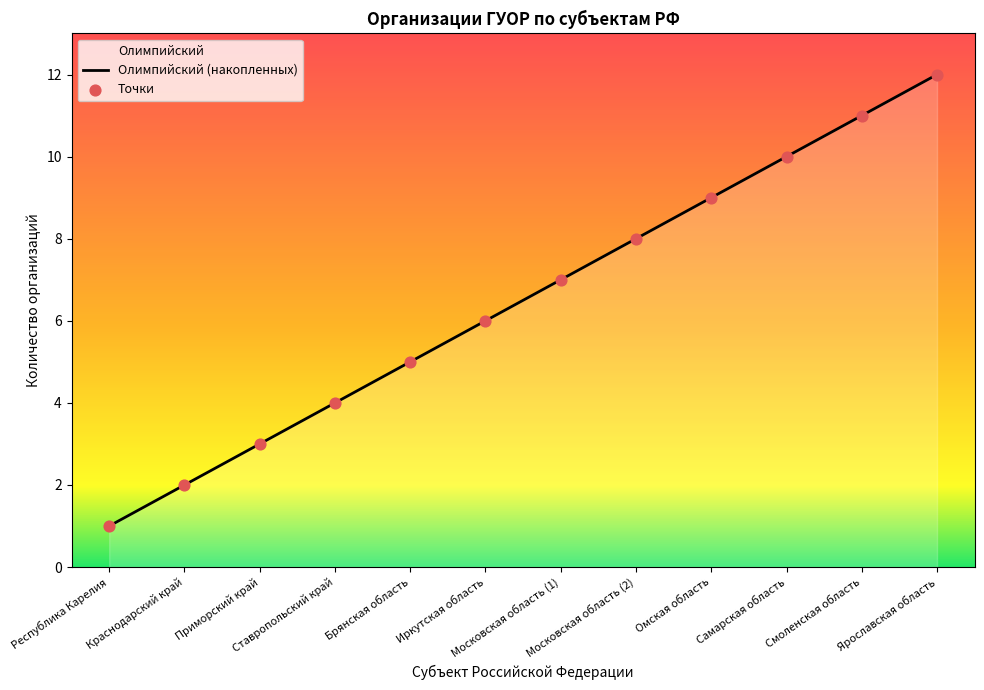

Which series has the largest total across all categories?

Олимпийский (накопленных)